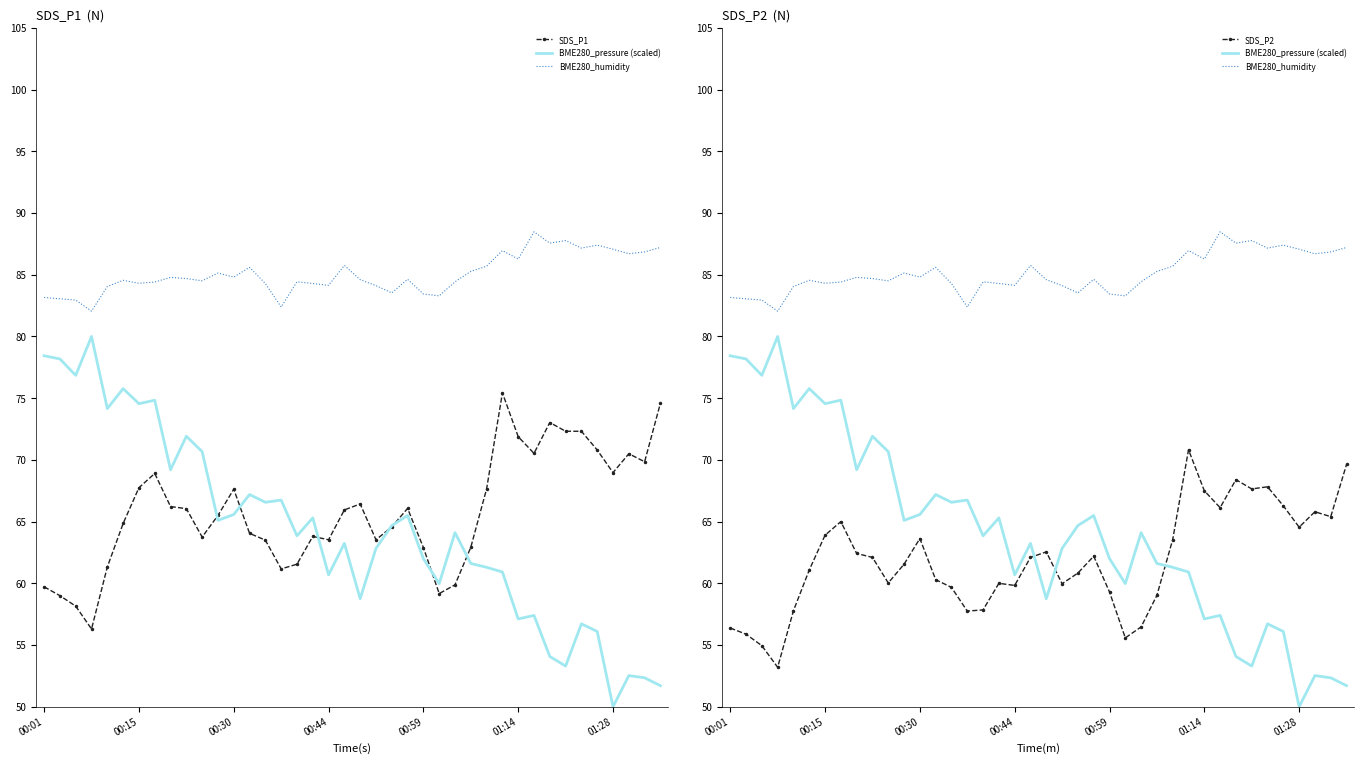

At which label is BME280_humidity closest to 85?

11